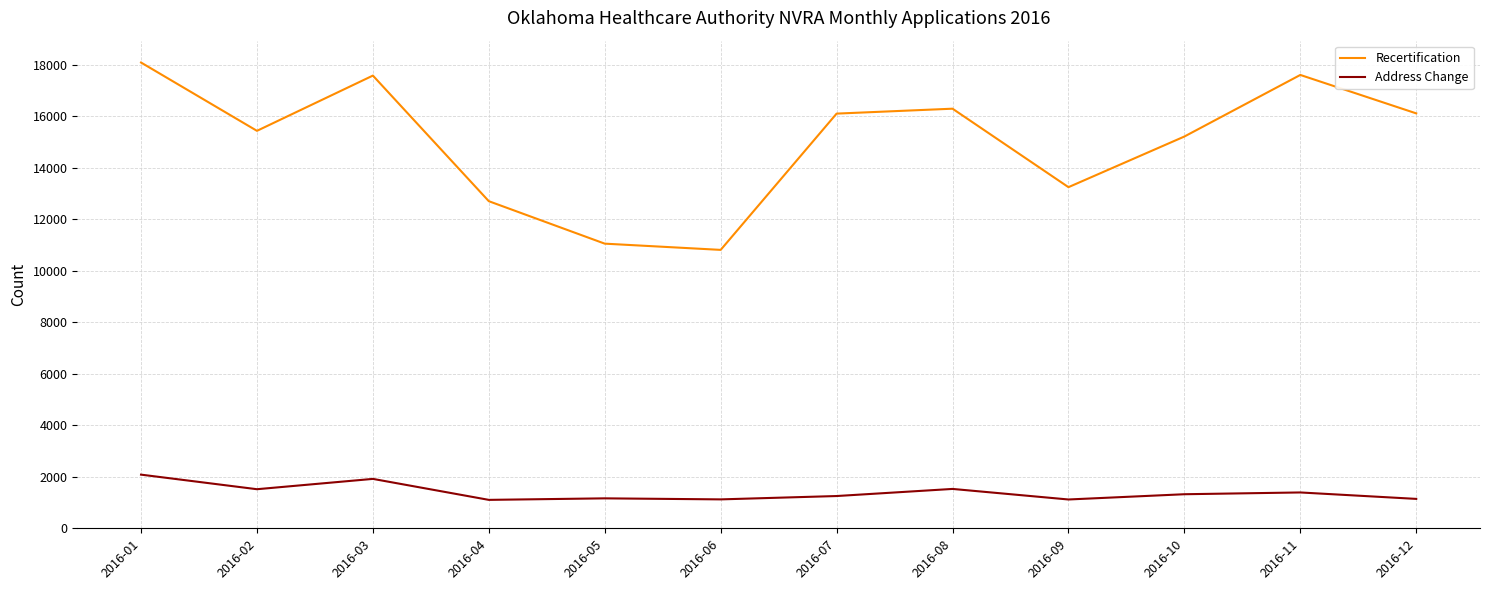

Does the chart display data point markers on the line(s)?

No